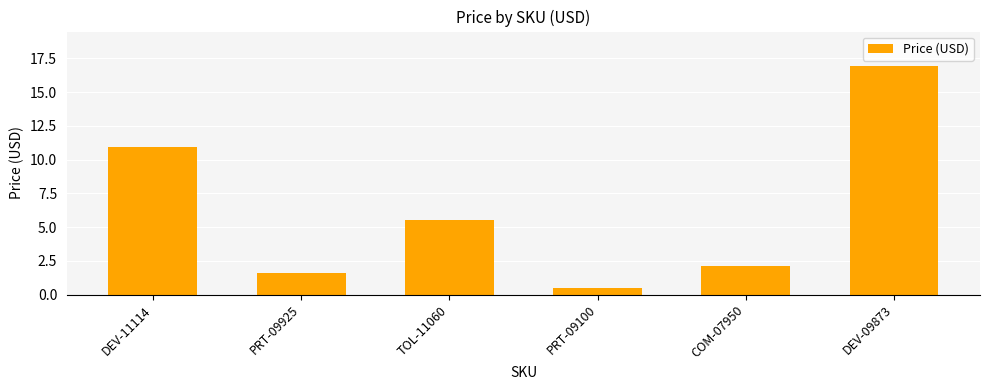

Count the number of values greater than 5.

3